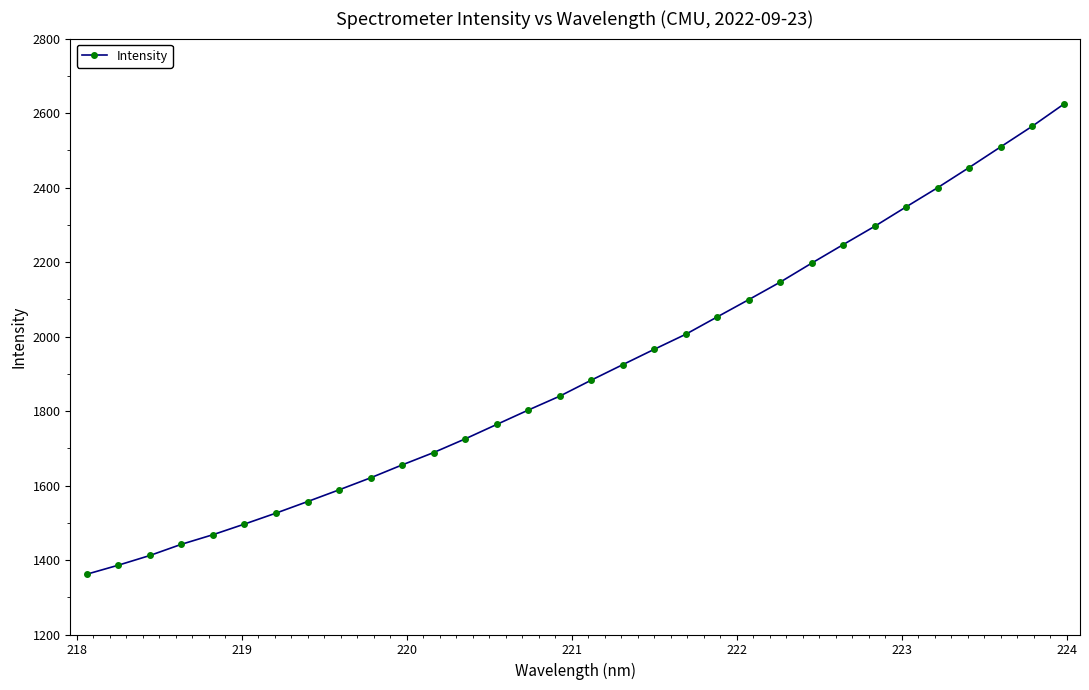

What is the value of the 14th point from the left?

1763.9